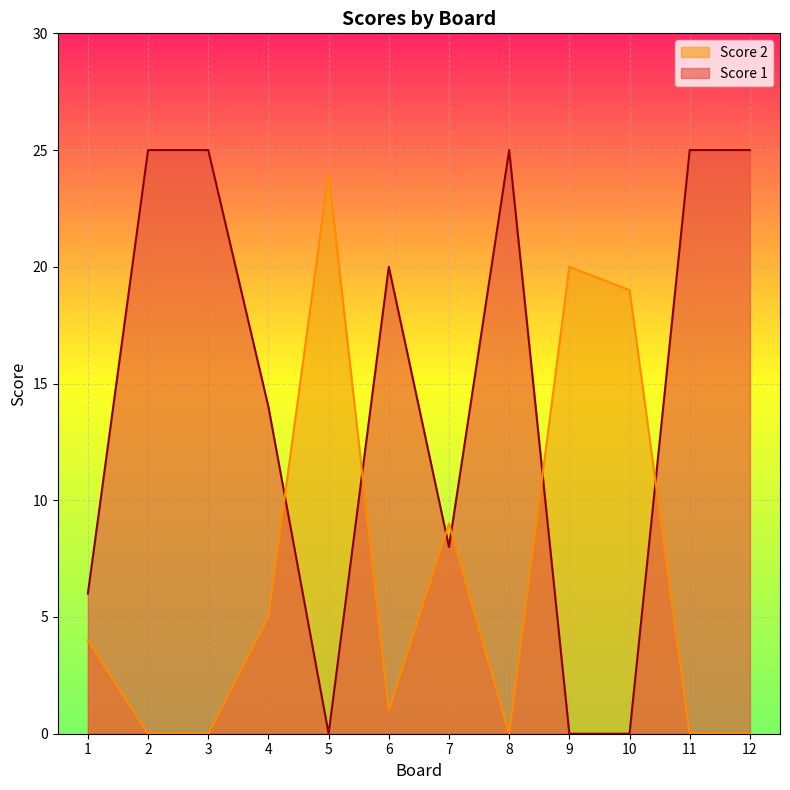

What is the spread (max minus min) of values at 3?

25